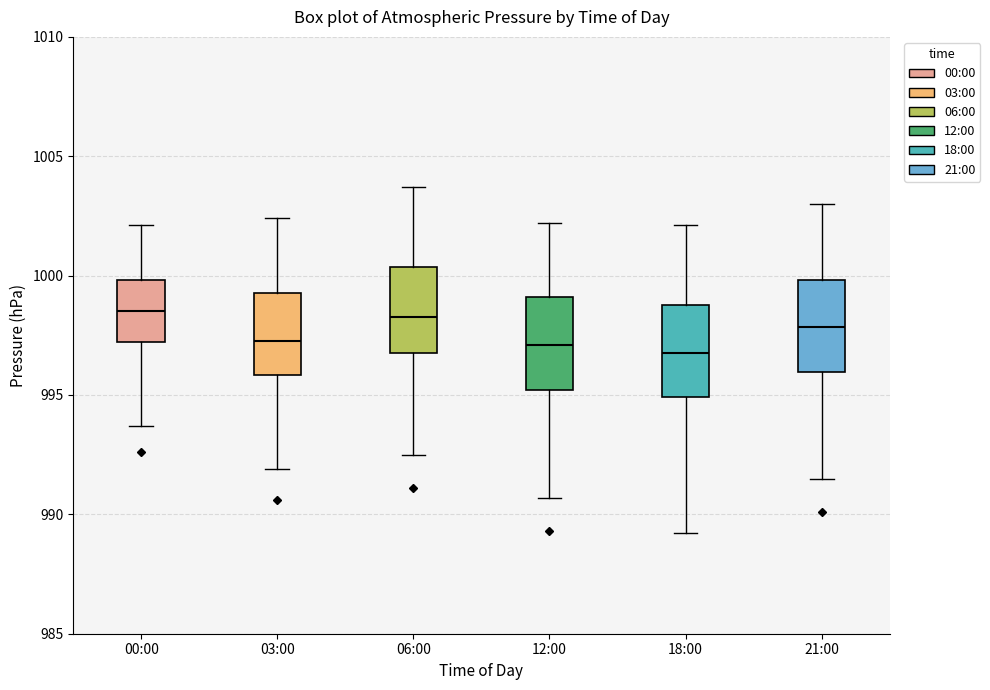

Reading left to right, read every box against the y-axis: the position of its median line, the range the box covers, and the ends of its whiskers. The values are not printed on the chart, so give them approximately, as read against the axis.

00:00: median 998.5, box 997.0 to 1000.0, whiskers 993.5 to 1002.0
03:00: median 997.5, box 996.0 to 999.5, whiskers 992.0 to 1002.5
06:00: median 998.5, box 997.0 to 1000.5, whiskers 992.5 to 1003.5
12:00: median 997.0, box 995.0 to 999.0, whiskers 990.5 to 1002.0
18:00: median 997.0, box 995.0 to 999.0, whiskers 989.0 to 1002.0
21:00: median 998.0, box 996.0 to 1000.0, whiskers 991.5 to 1003.0